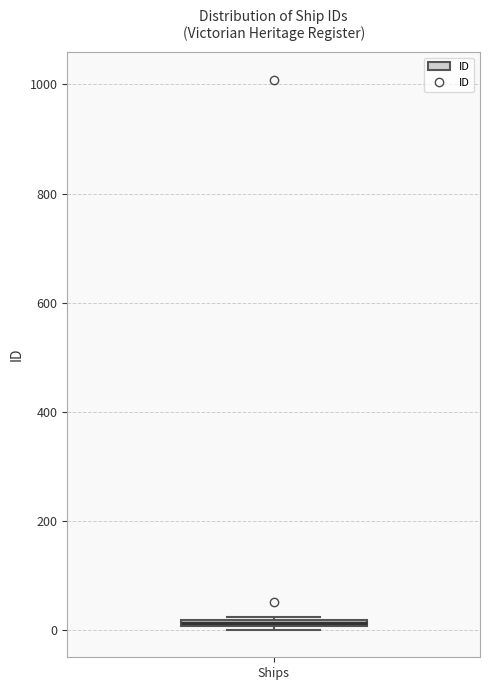

Where is the upper edge of the box for Ships on the y-axis? The values are not printed on the chart, so give them approximately, as read against the axis.

20